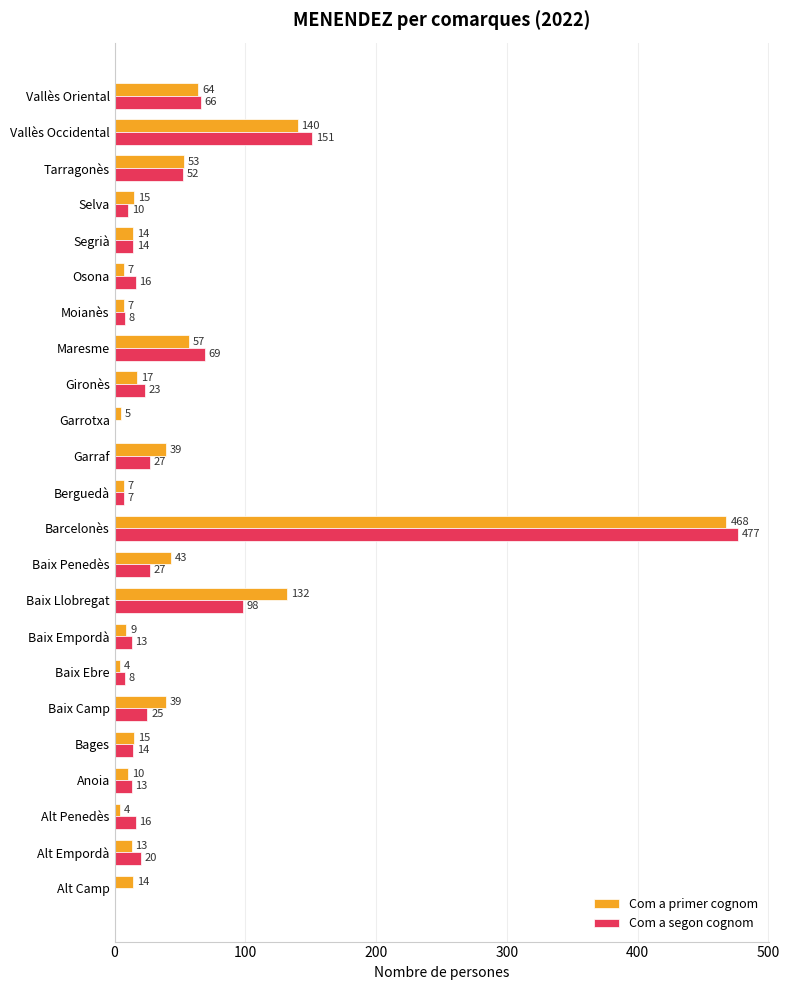

The value of Com a primer cognom at Bages is 15. True or false?

True